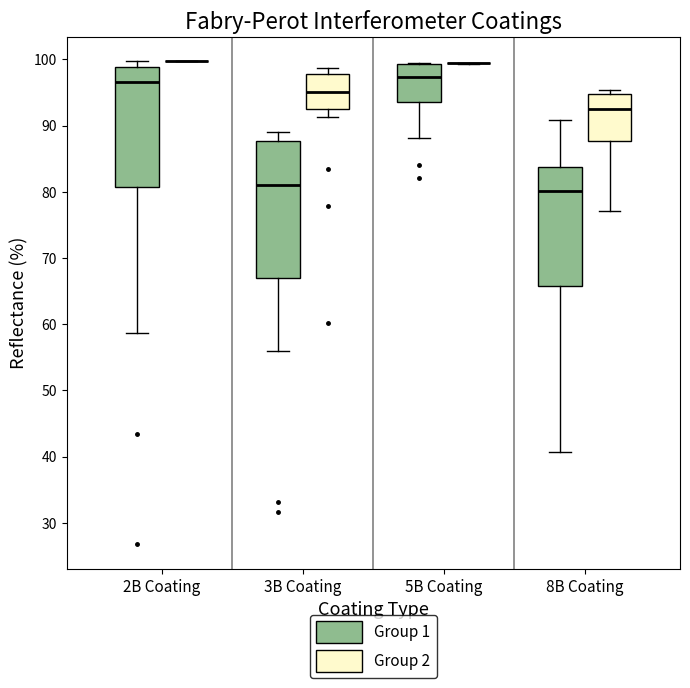

Where does the median line of the box for 3B Coating (Group 2) sit on the y-axis? The values are not printed on the chart, so give them approximately, as read against the axis.

95